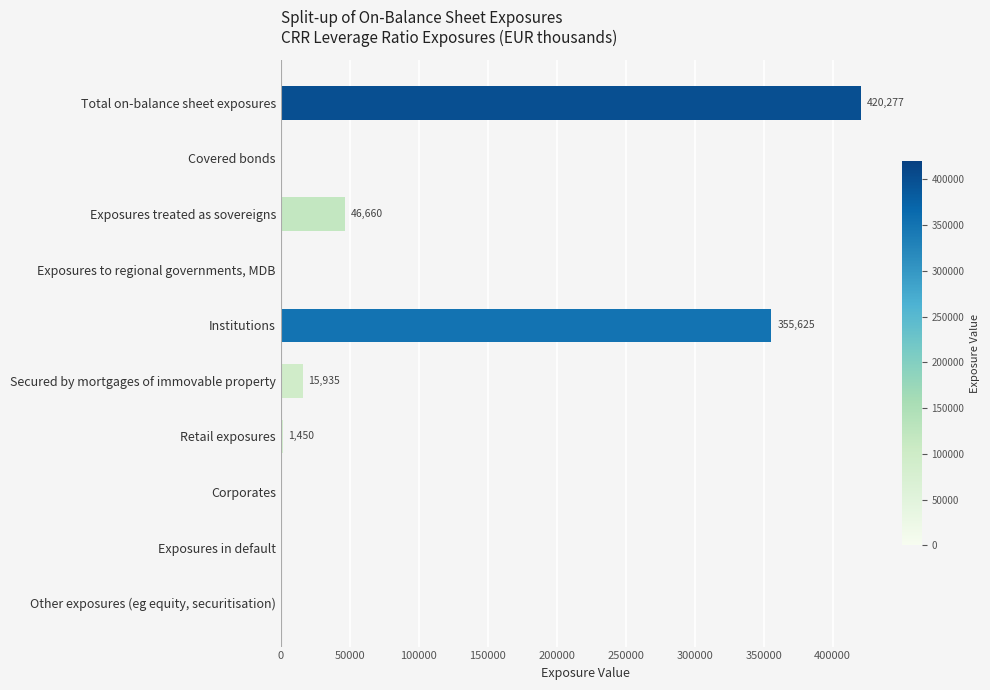

Between Retail exposures and Institutions, which is larger?

Institutions